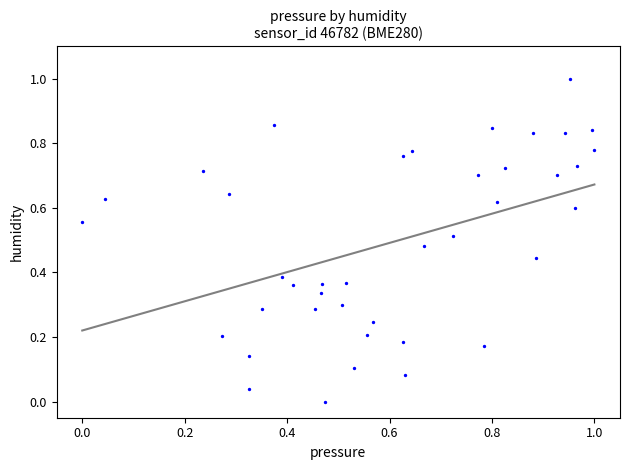

What is the range of Y values (max minus min)?

1.0